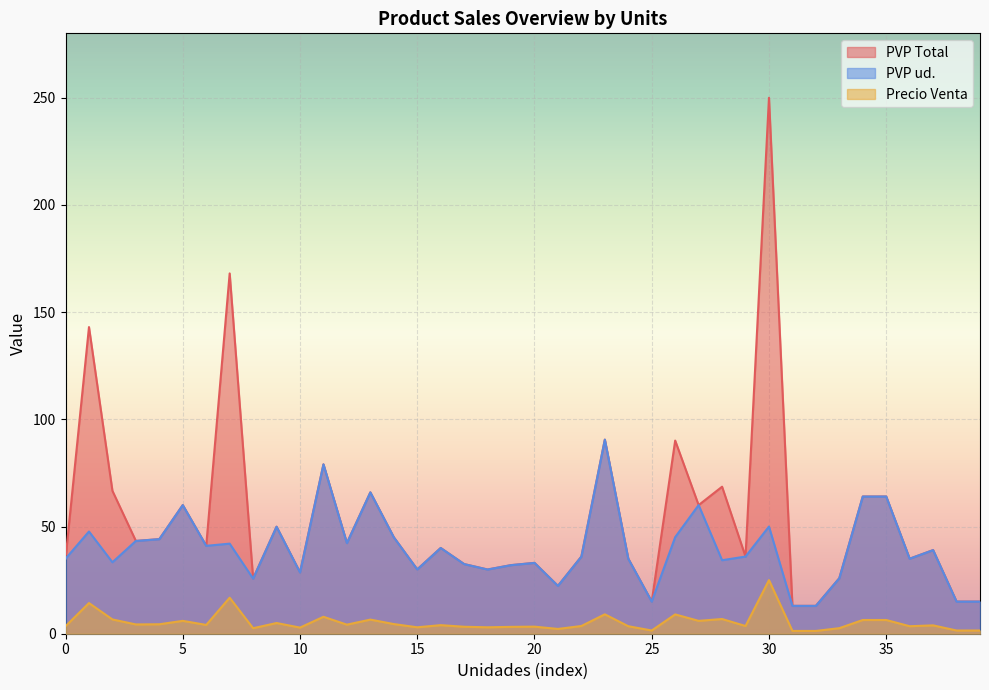

Is the value of Precio Venta at 1 greater than the value of PVP ud. at 2?

No